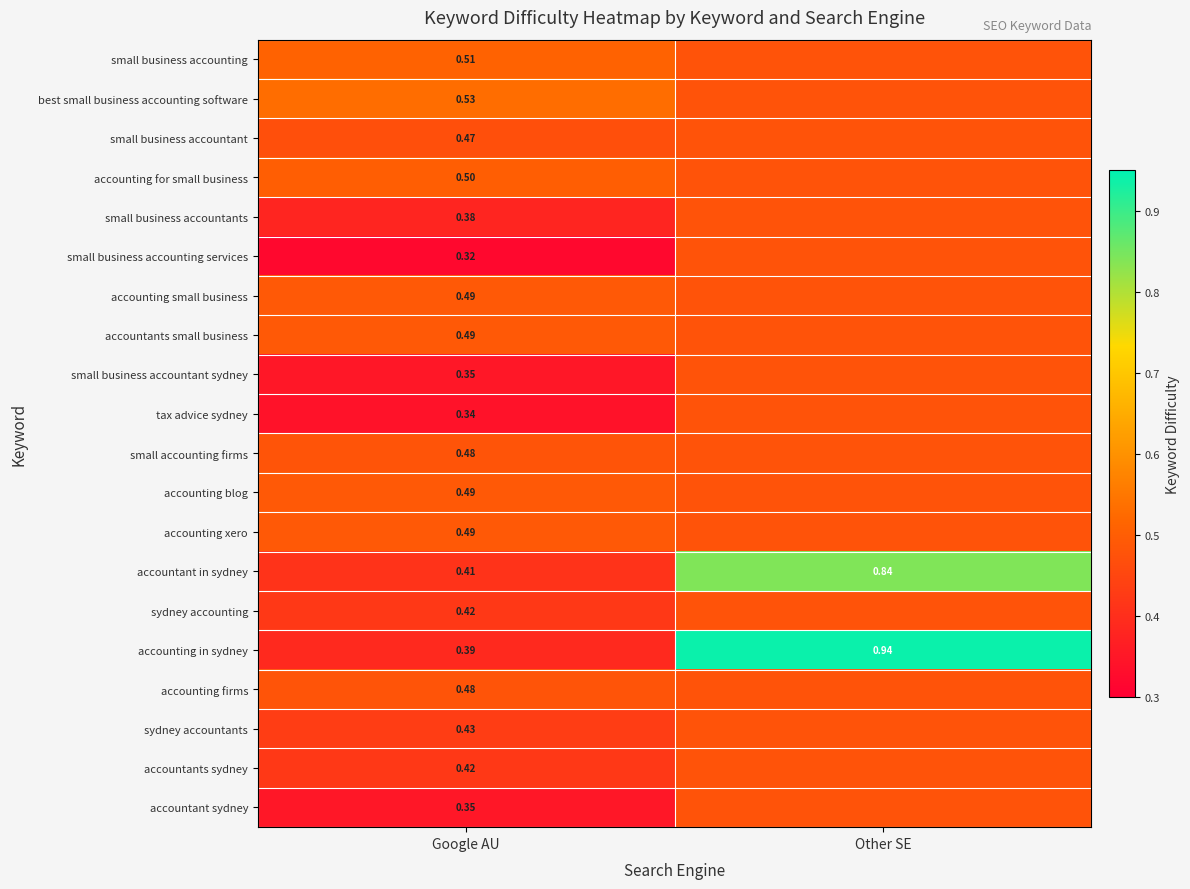

Is the value of sydney accountants at Google AU greater than the value of accounting in sydney at Google AU?

Yes